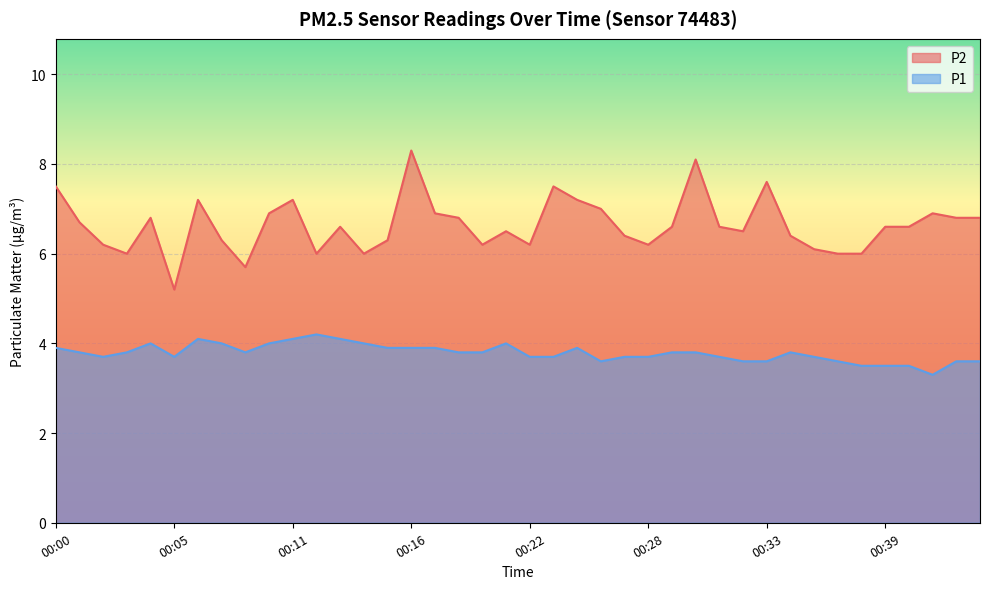

True or false: P2 and P1 intersect in this chart.

False